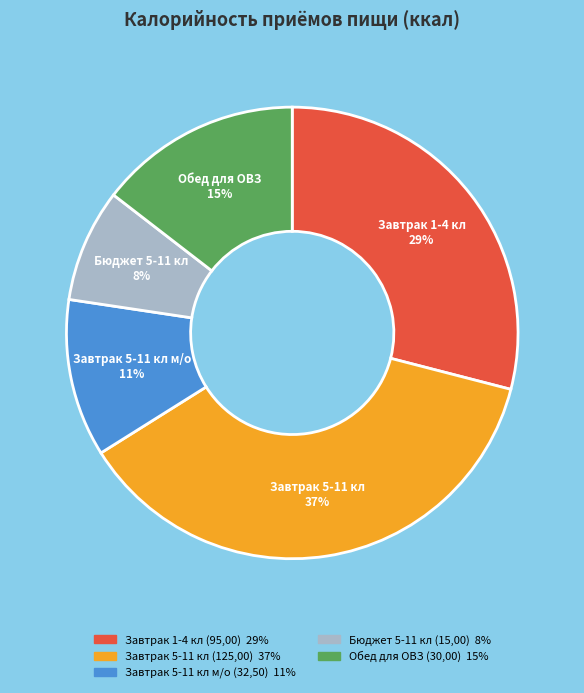

True or false: Обед для ОВЗ (30,00) accounts for 26% of the total.

False